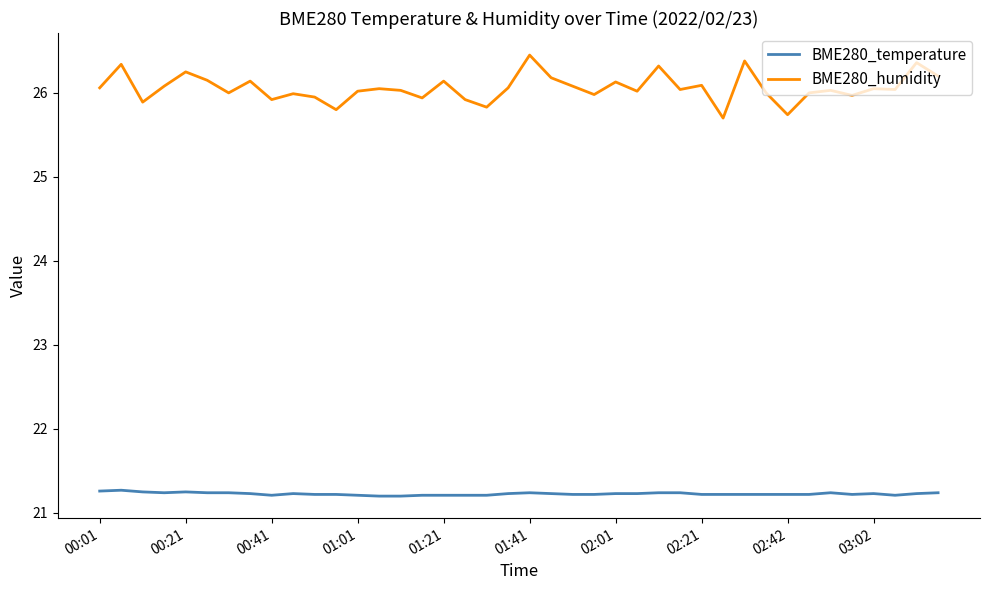

What is the minimum value shown in the chart?

21.2